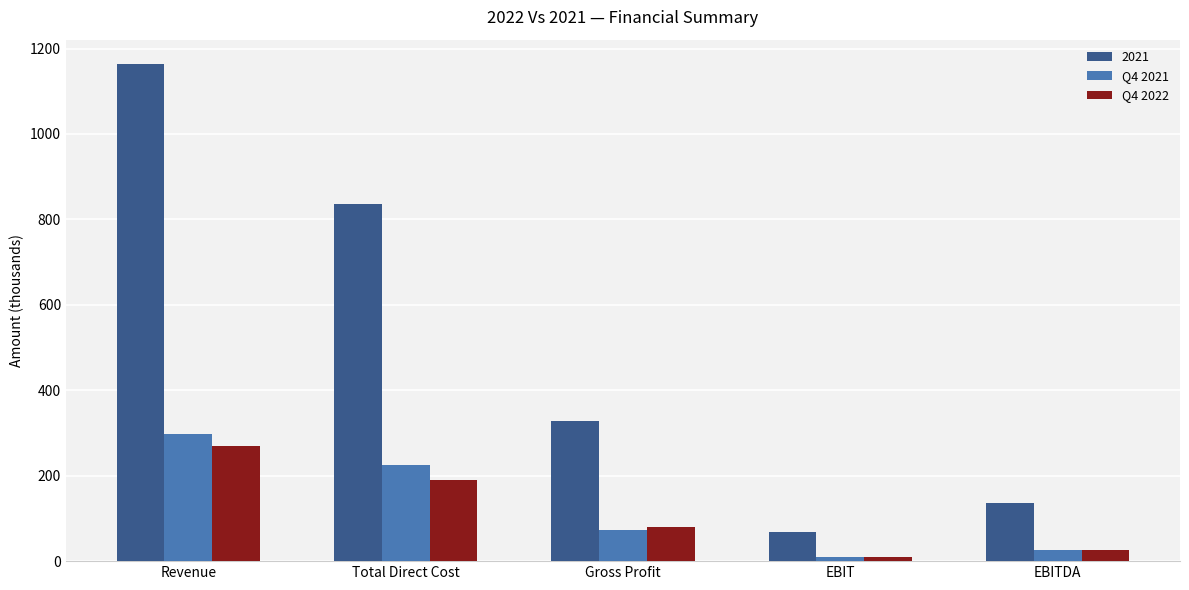

The value of Q4 2022 at Revenue is 433.4. True or false?

False